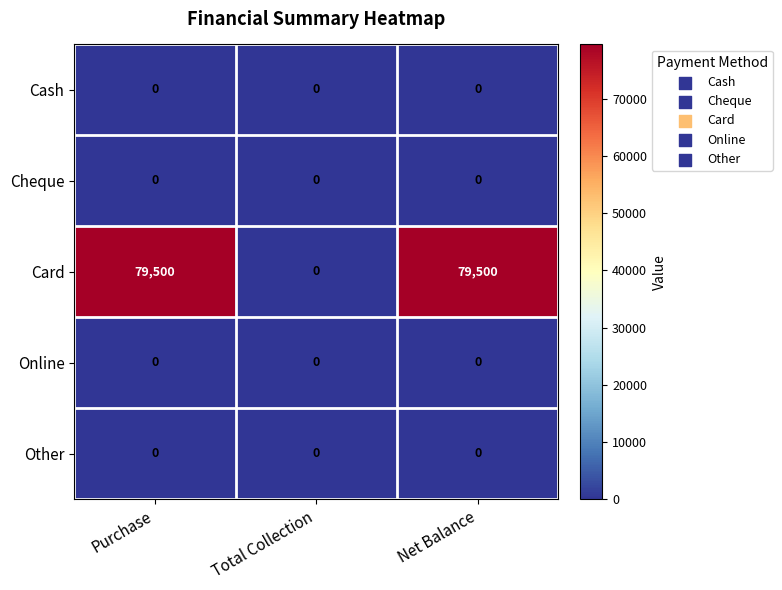

Reading right to left, what are all the values shown in this chart?

Cash: 0	0	0
Cheque: 0	0	0
Card: 79500	0	79500
Online: 0	0	0
Other: 0	0	0